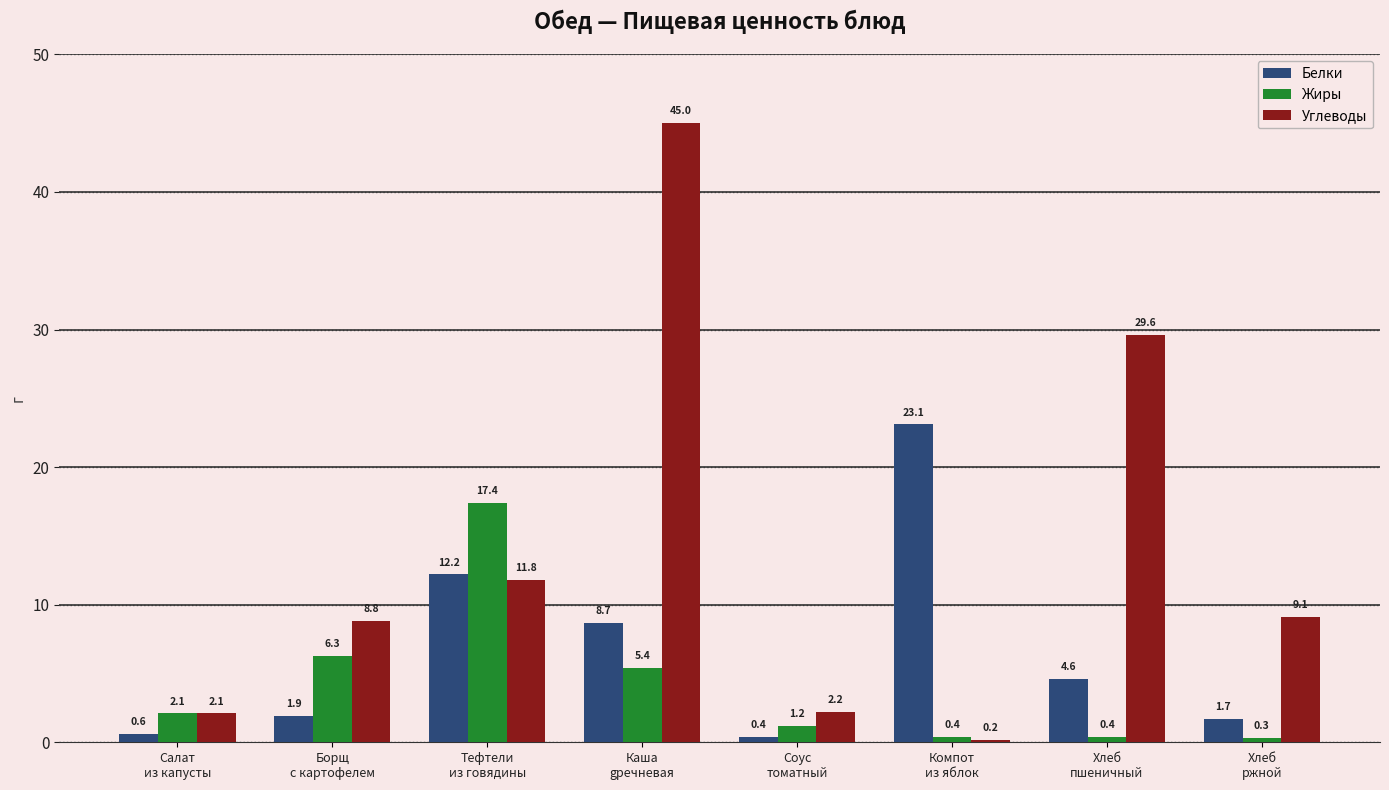

What are all the series names shown in the legend?

Белки, Жиры, Углеводы